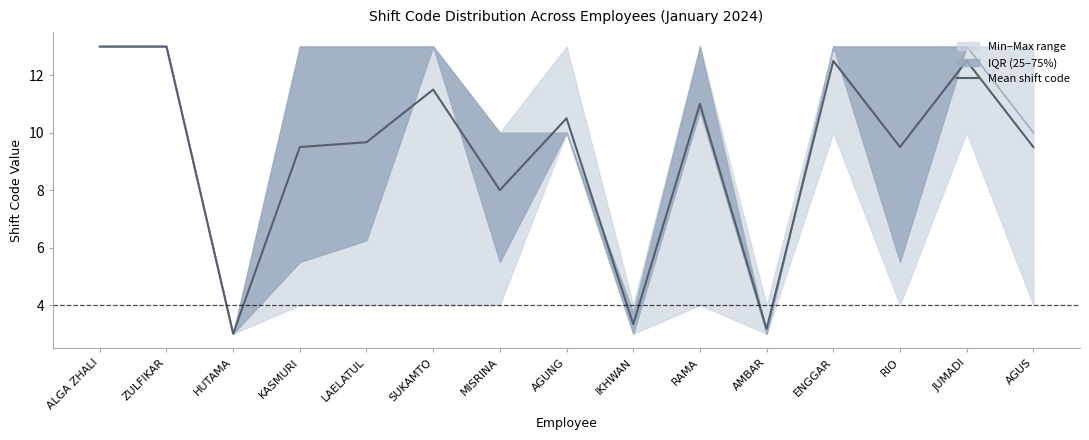

Reading left to right, extract all data points from this chart.

13.0	13.0	3.0	9.5	9.7	11.5	8.0	10.5	3.3	11.0	3.2	12.5	9.5	12.5	9.5